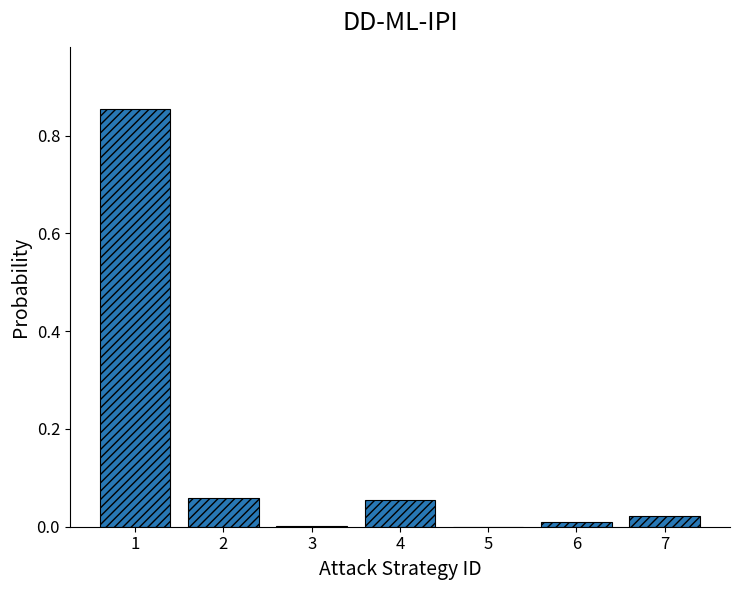

The chart shows a value of 0.0 at 3. True or false?

True